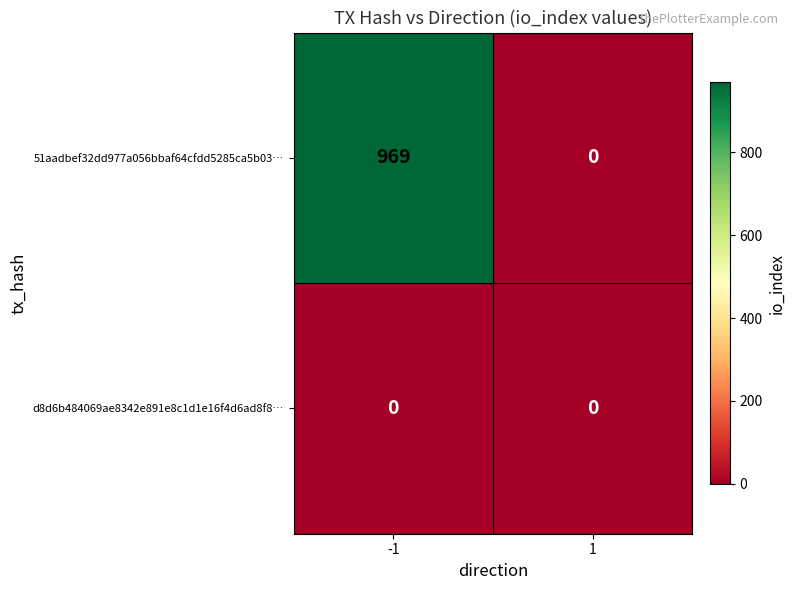

Is it true that 51aadbef32dd977a056bbaf64cfdd5285ca5b03… equals 581 at 1?

False